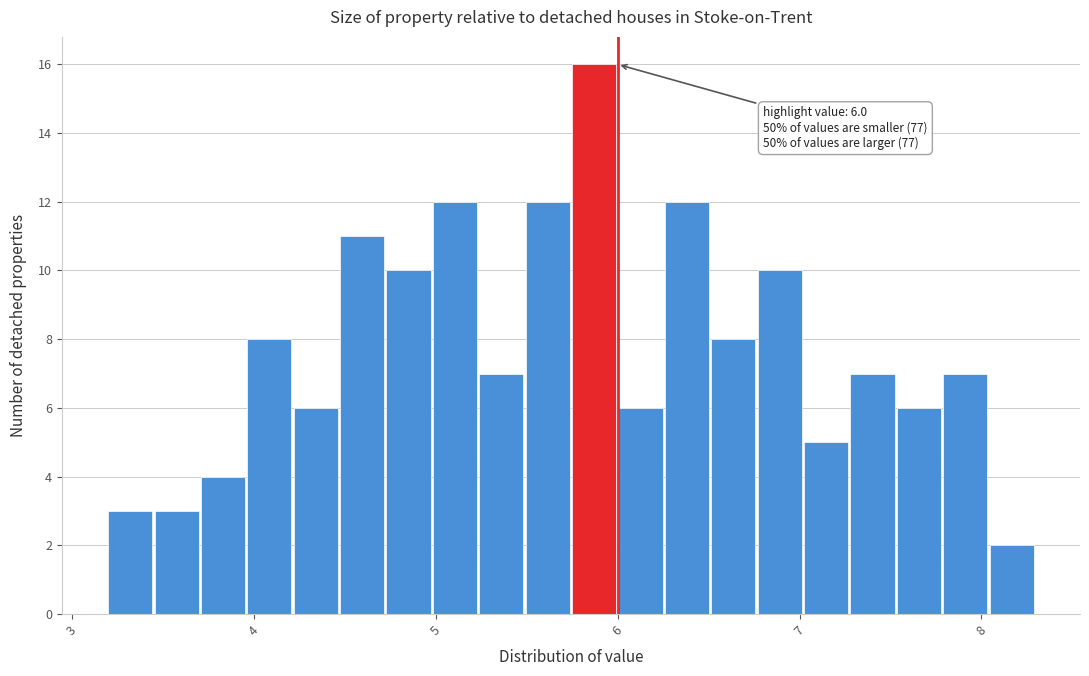

Read against the x-axis, roughly where is the centre of the tallest bar?

5.9